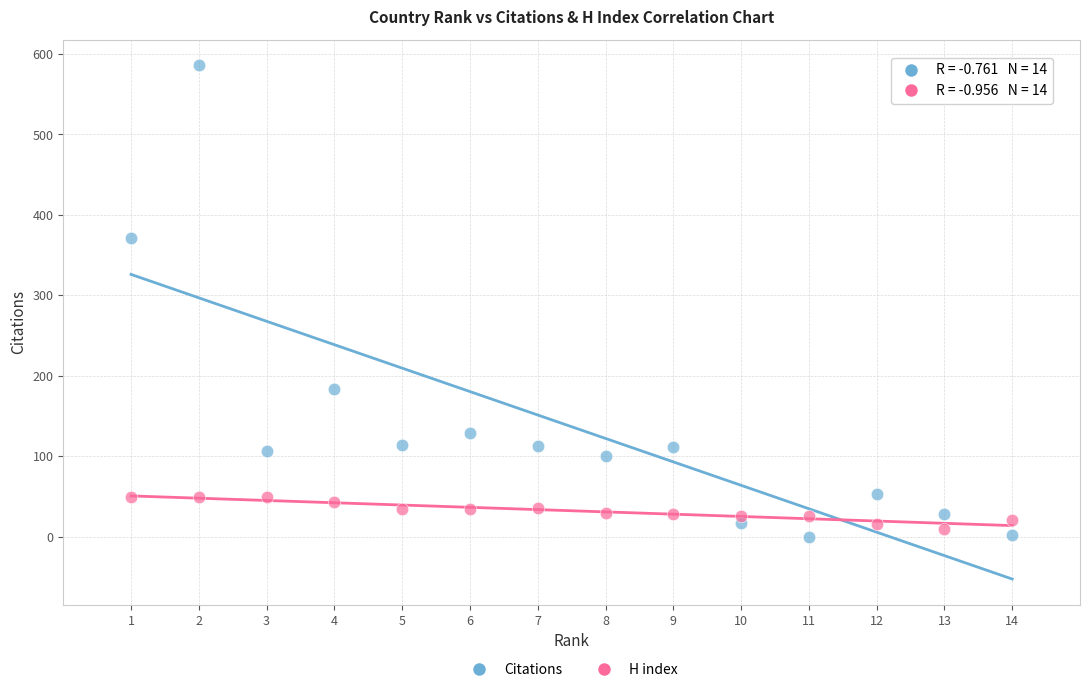

Which series reaches the minimum Y coordinate?

Citations